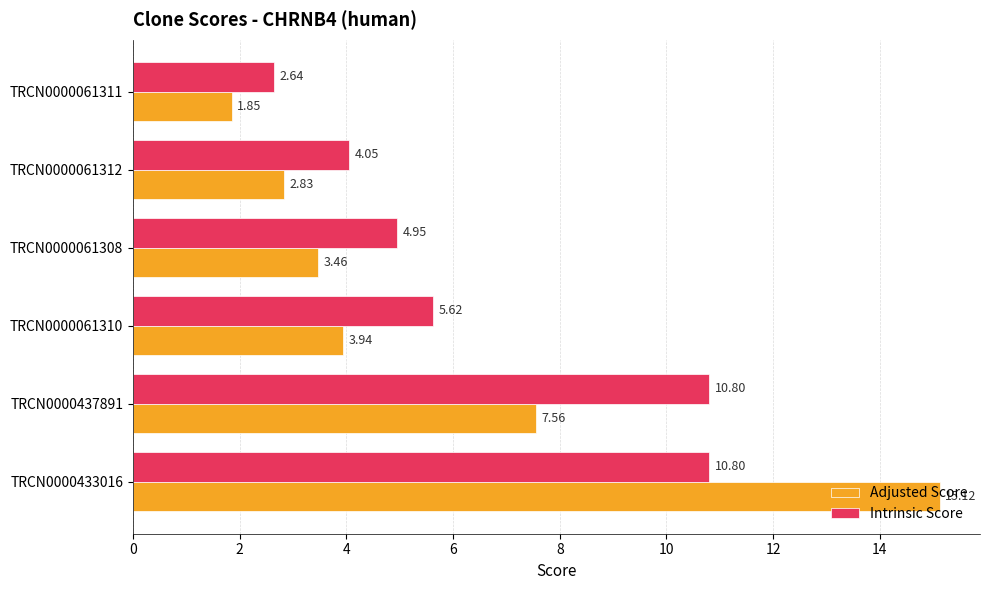

At how many categories does at least one series exceed 12?

1